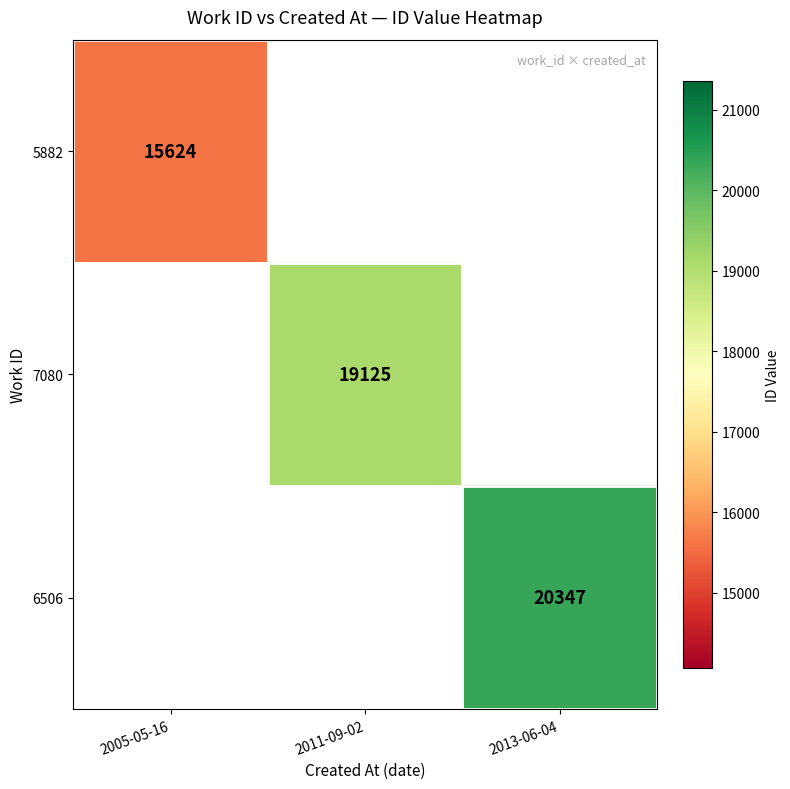

Is it true that 7080 equals 8185 at 2011-09-02?

False